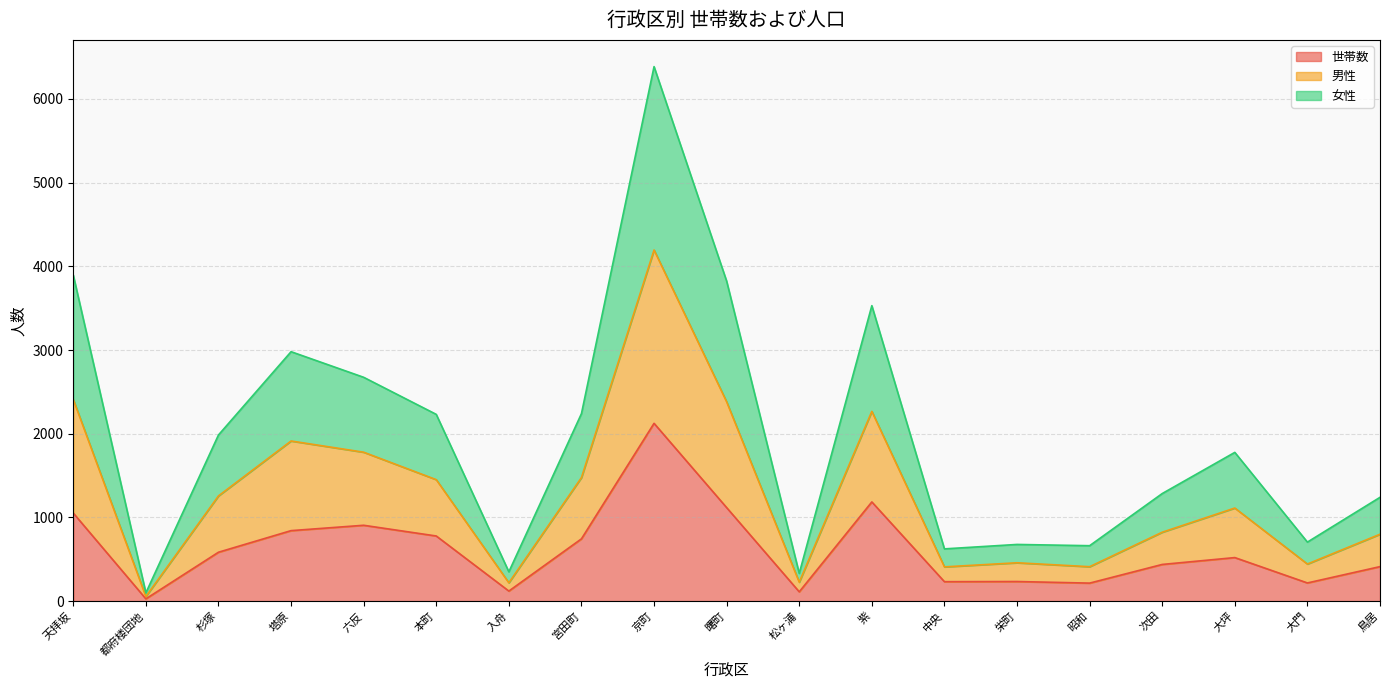

Which category has the lowest value across all series?

都府楼団地